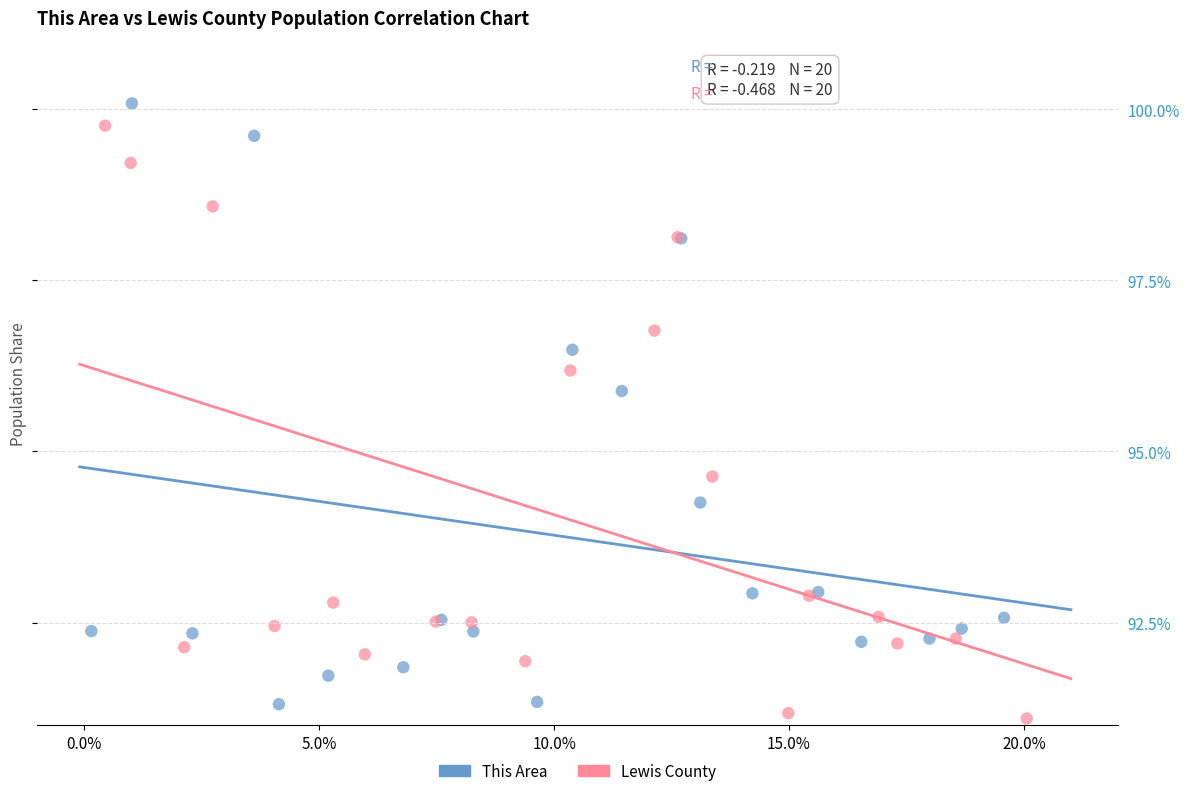

Which series has the widest spread of Y values?

This Area